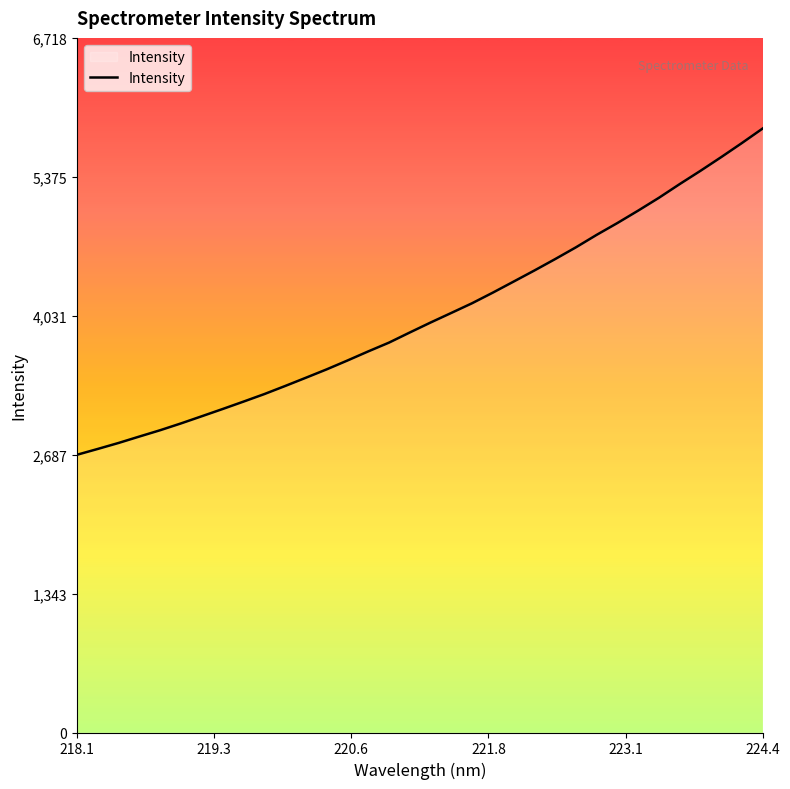

Is this an area chart (filled region under the line)?

No